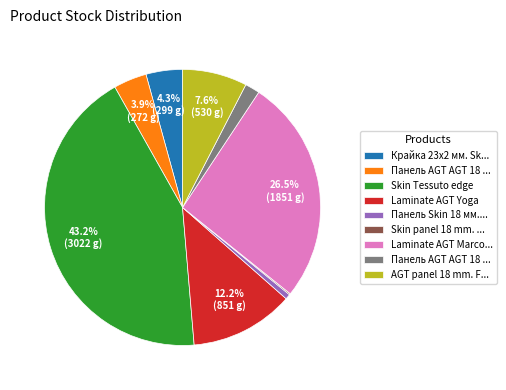

Is there a majority slice in this chart?

No